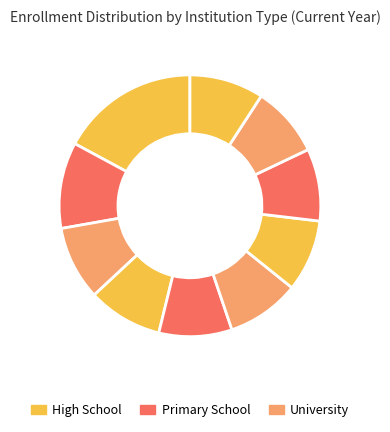

How many segments does this pie chart have?

10